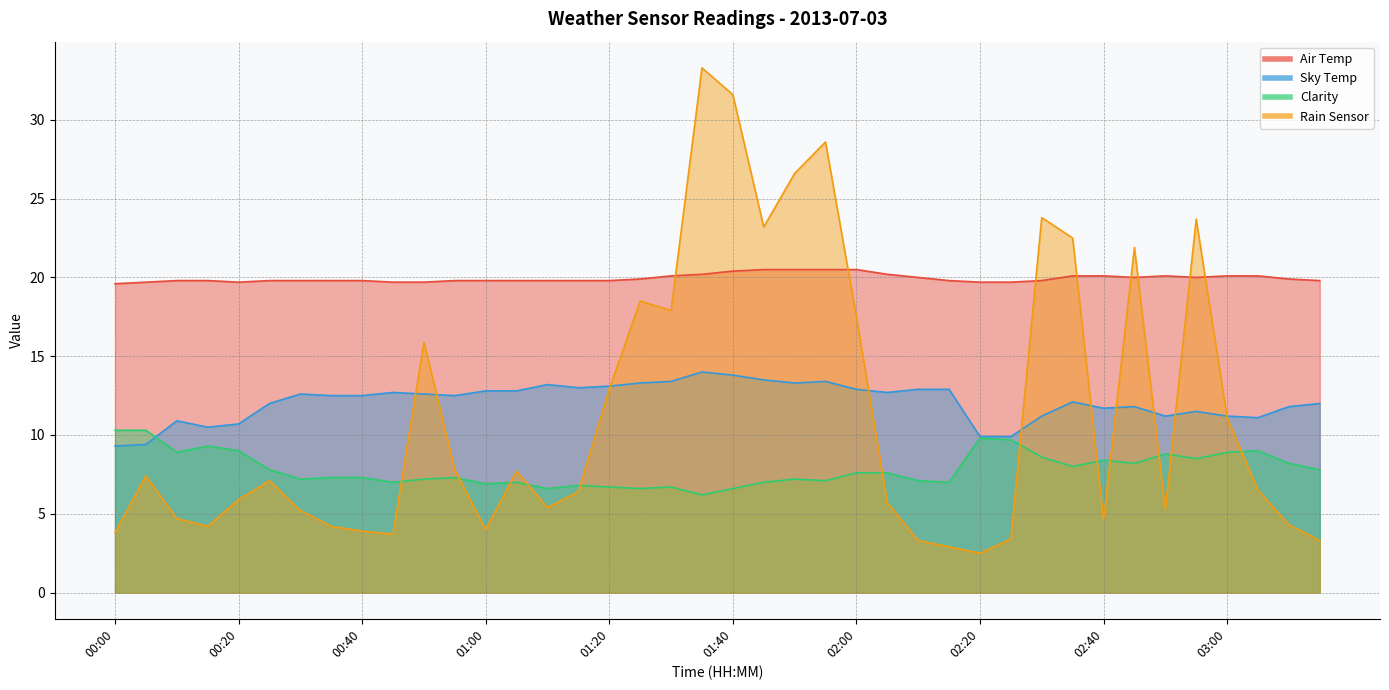

Between 01:05 and 03:05, which is larger?

03:05